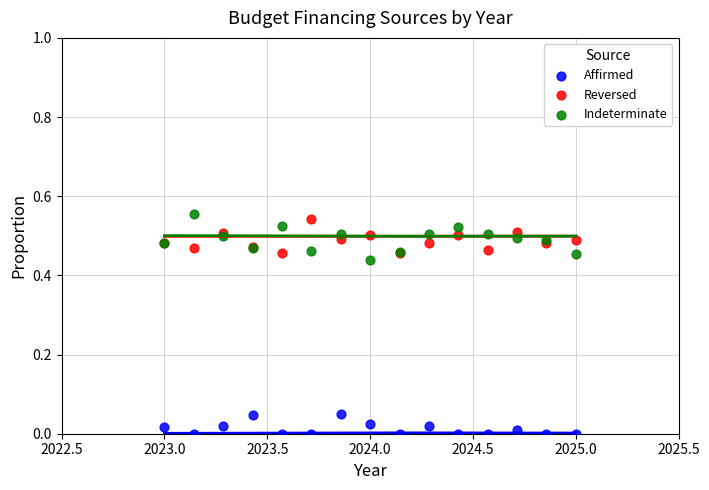

What are all the series names shown in the legend?

Affirmed, Reversed, Indeterminate